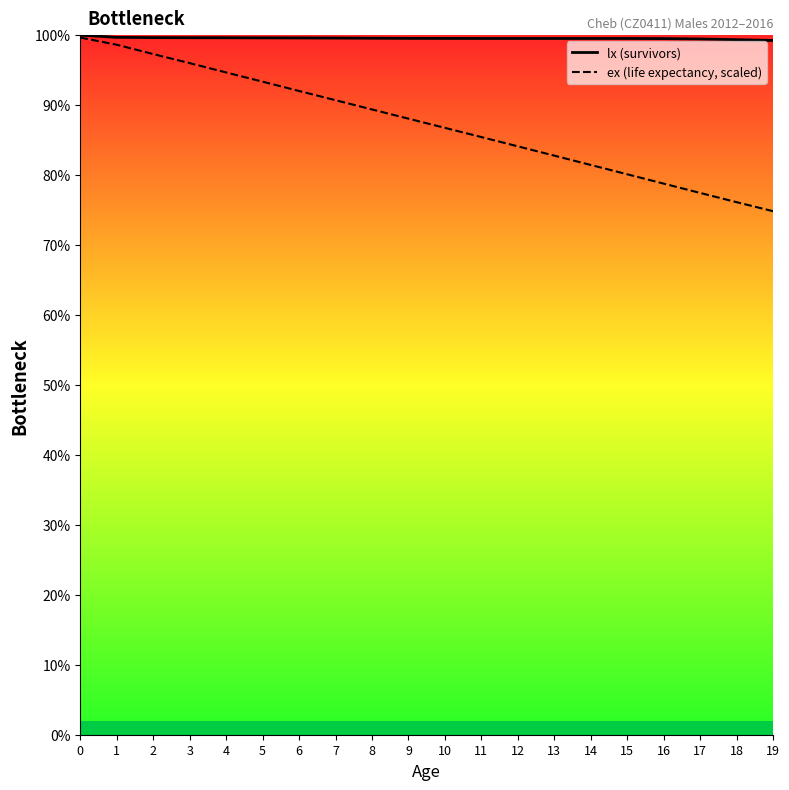

Reading left to right, transcribe all the data shown in this chart.

lx (survivors): 0=100.0	1=99.7	2=99.7	3=99.6	4=99.6	5=99.6	6=99.6	7=99.6	8=99.6	9=99.5	10=99.5	11=99.5	12=99.5	13=99.5	14=99.5	15=99.5	16=99.5	17=99.5	18=99.4	19=99.2
ex (life expectancy, scaled): 0=99.7	1=98.6	2=97.3	3=96.0	4=94.7	5=93.4	6=92.0	7=90.7	8=89.4	9=88.1	10=86.7	11=85.4	12=84.1	13=82.8	14=81.4	15=80.1	16=78.8	17=77.4	18=76.1	19=74.8